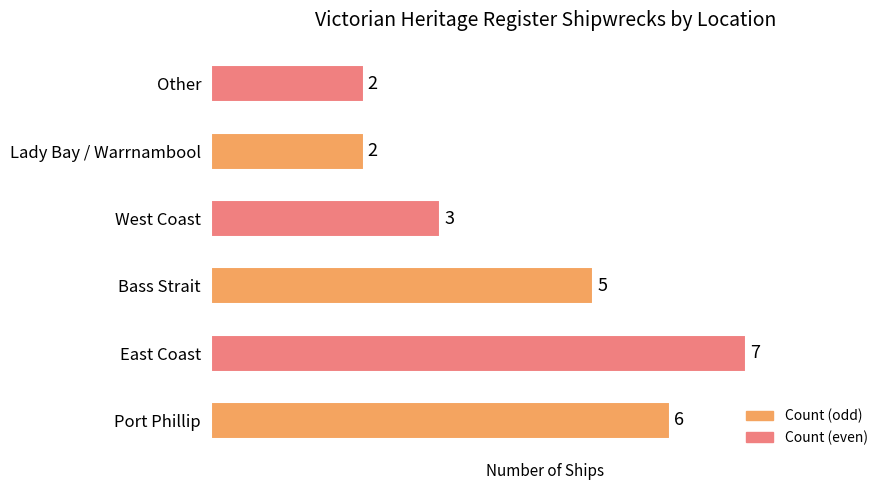

What is the difference between the maximum and minimum values?

5